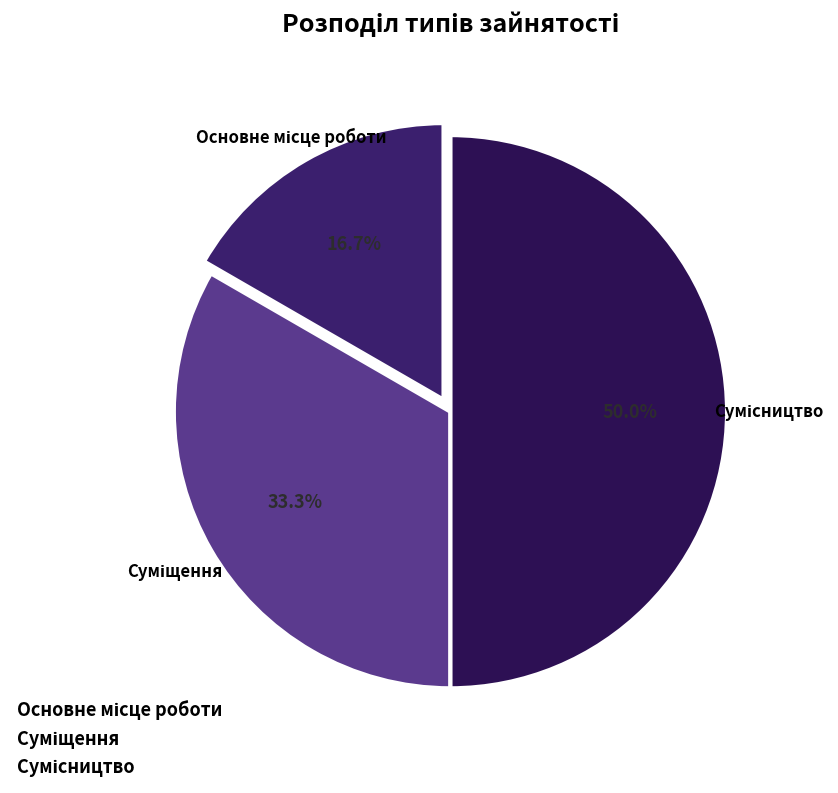

How many segments does this pie chart have?

3